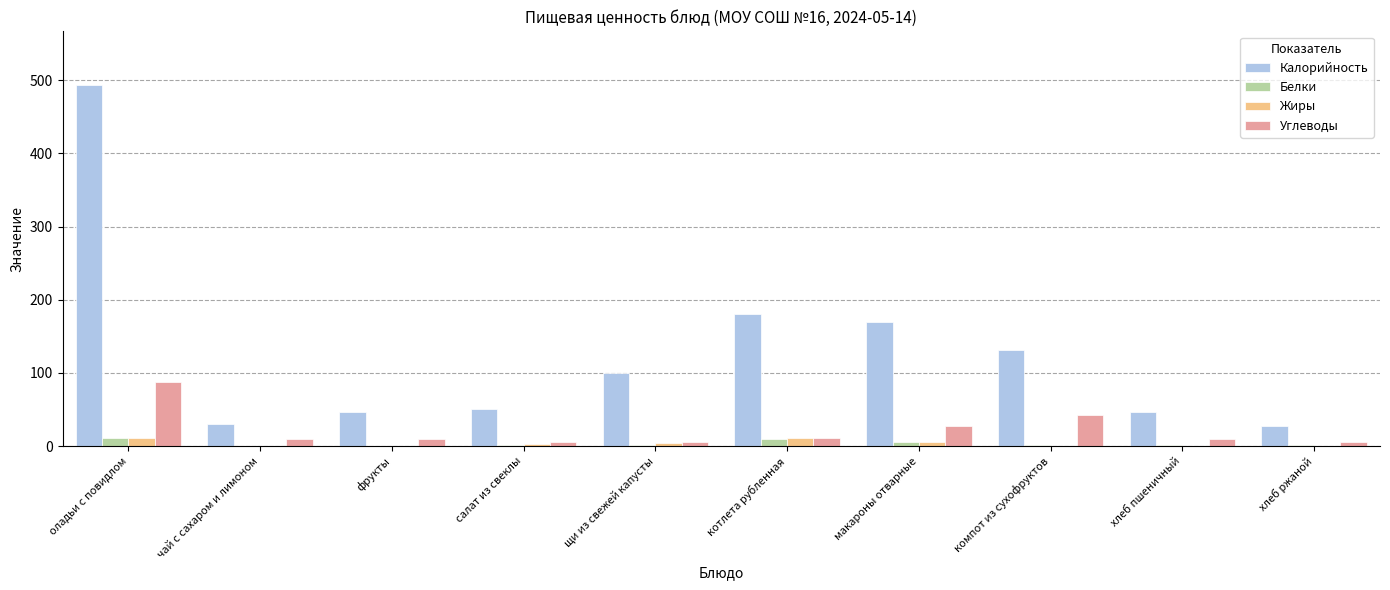

How many groups of bars are there?

10